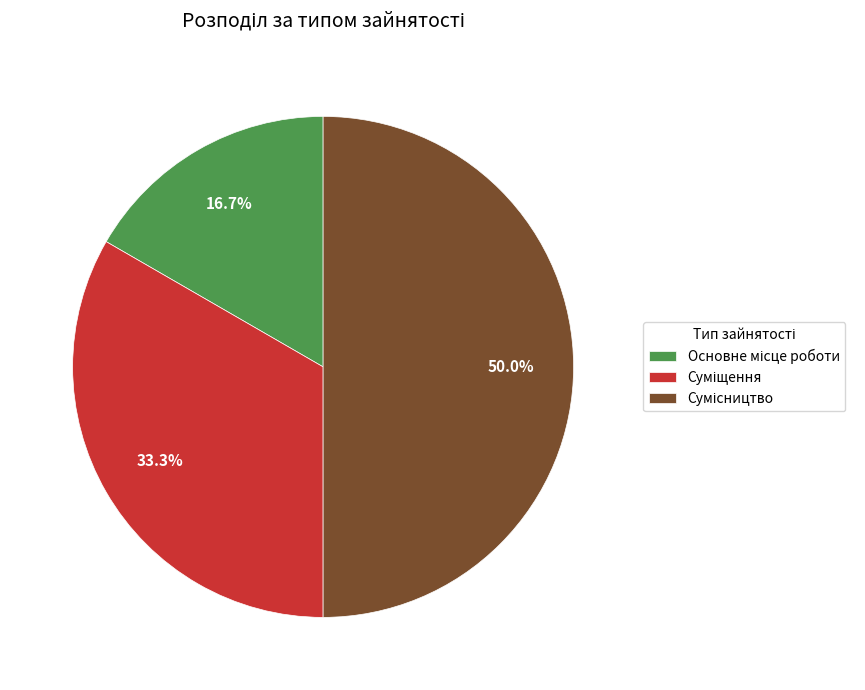

What percentage is the Сумісництво slice, to the nearest percent?

50%